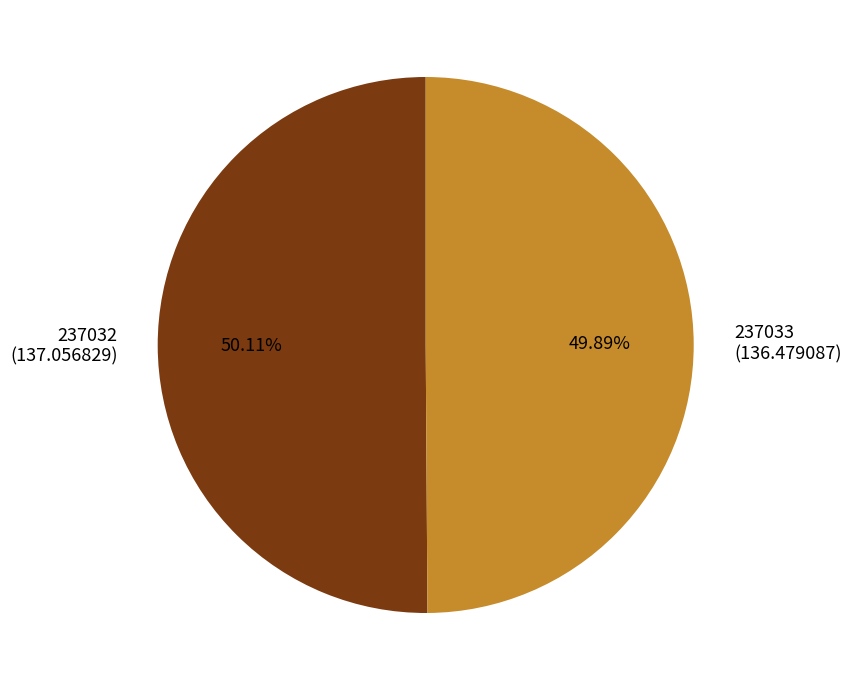

How many segments does this pie chart have?

2